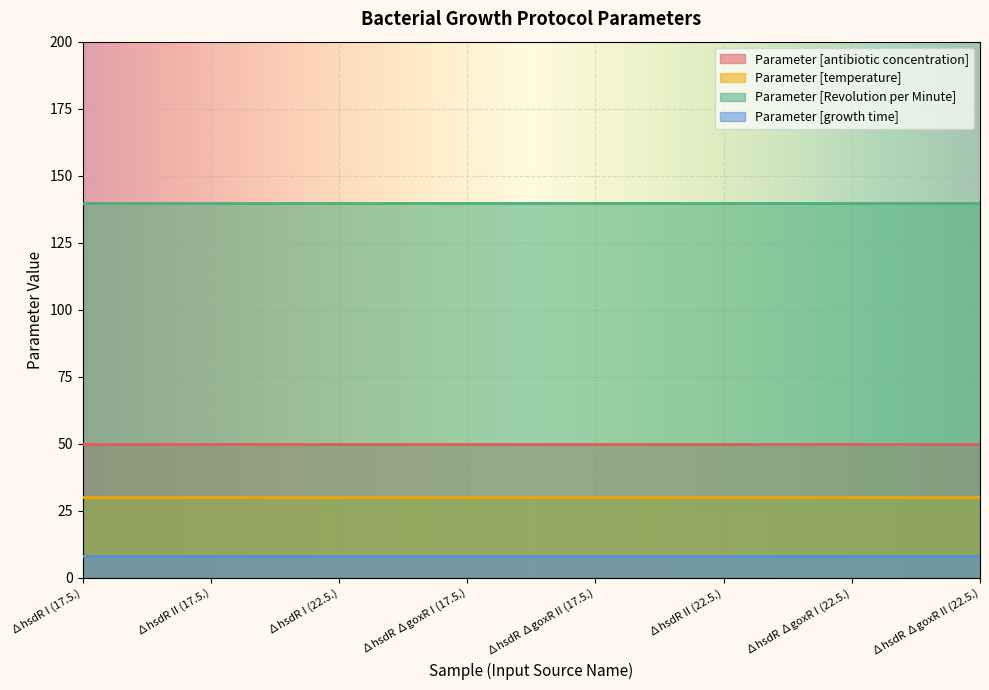

What is the total value across all series at ∆hsdR II (22.5.)?

228